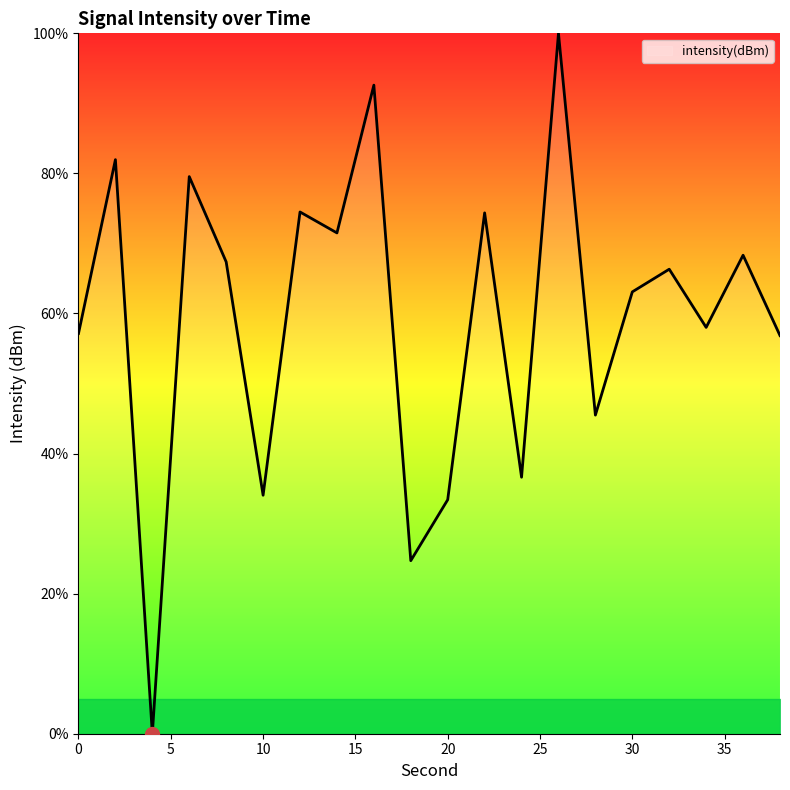

What is the maximum value shown in the chart?

100.0